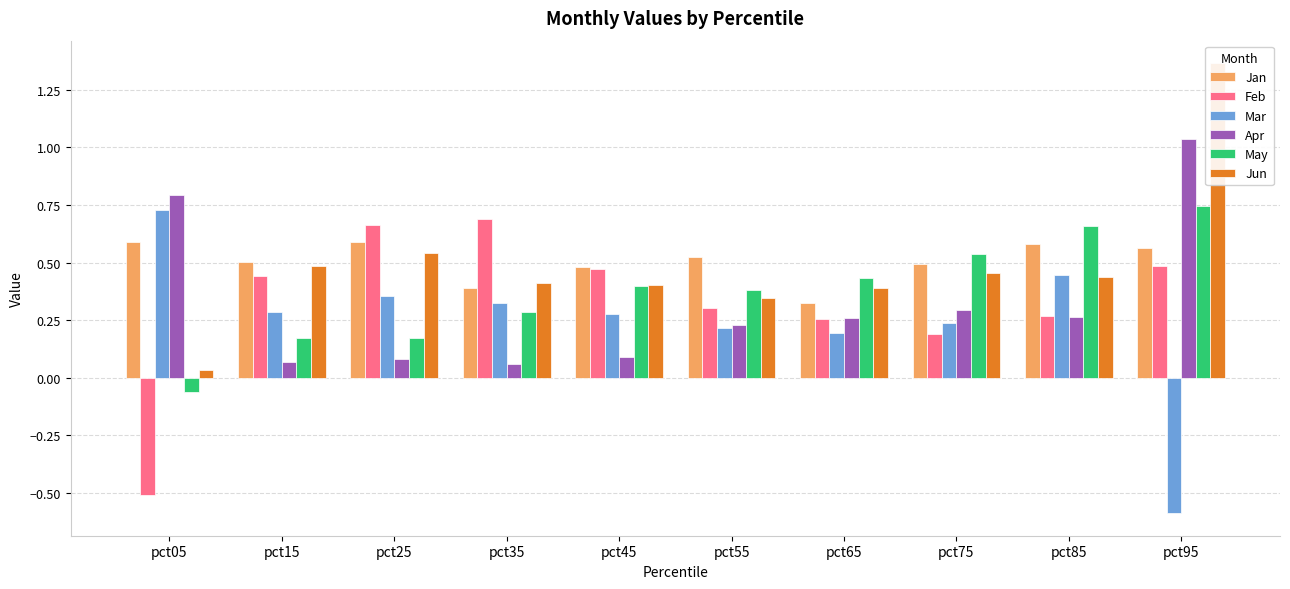

Are the bars horizontal?

No